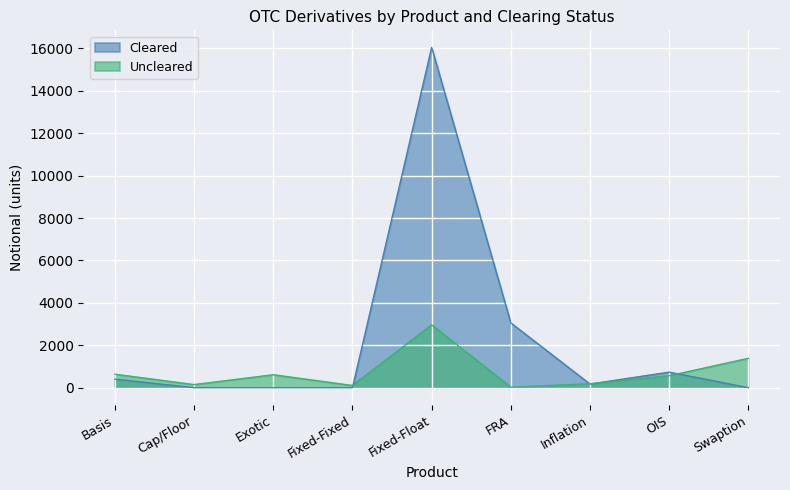

Which label corresponds to the smallest value in the chart?

Cap/Floor